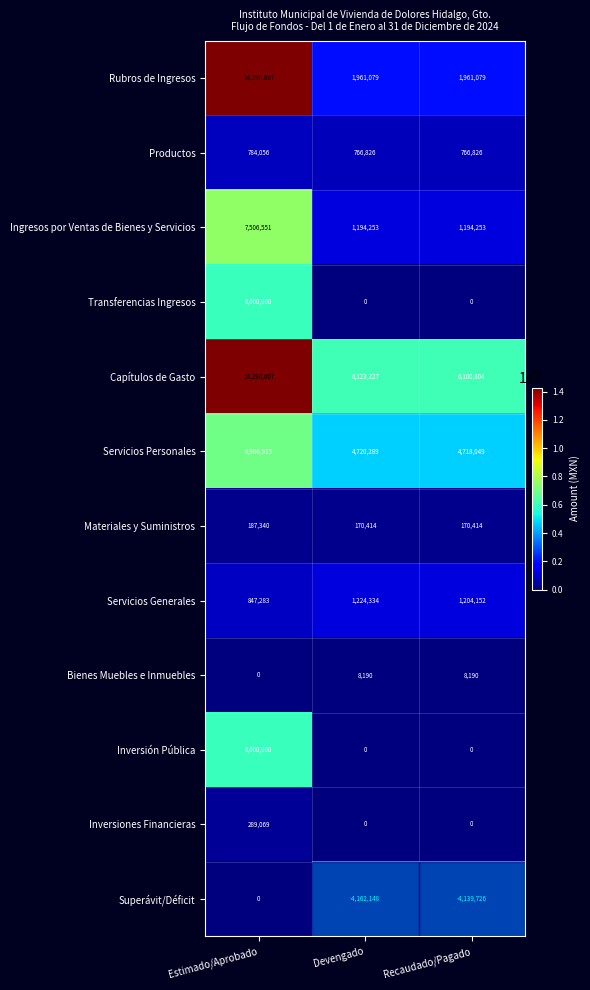

What is the difference between the maximum and minimum values in the Servicios Generales series?

377051